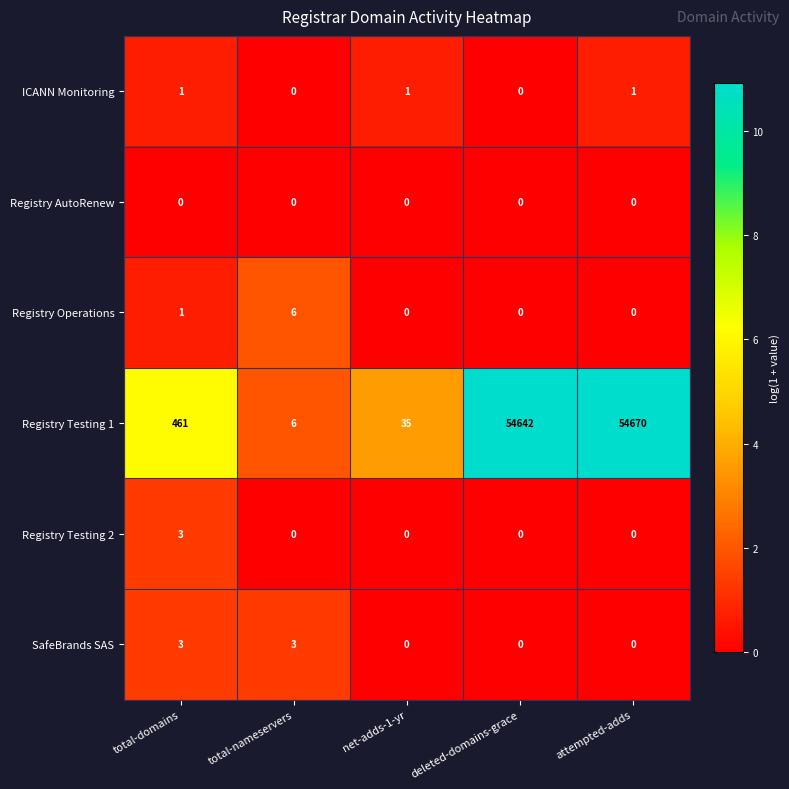

Where is Registry Testing 1 nearest to the value 27338?

total-domains